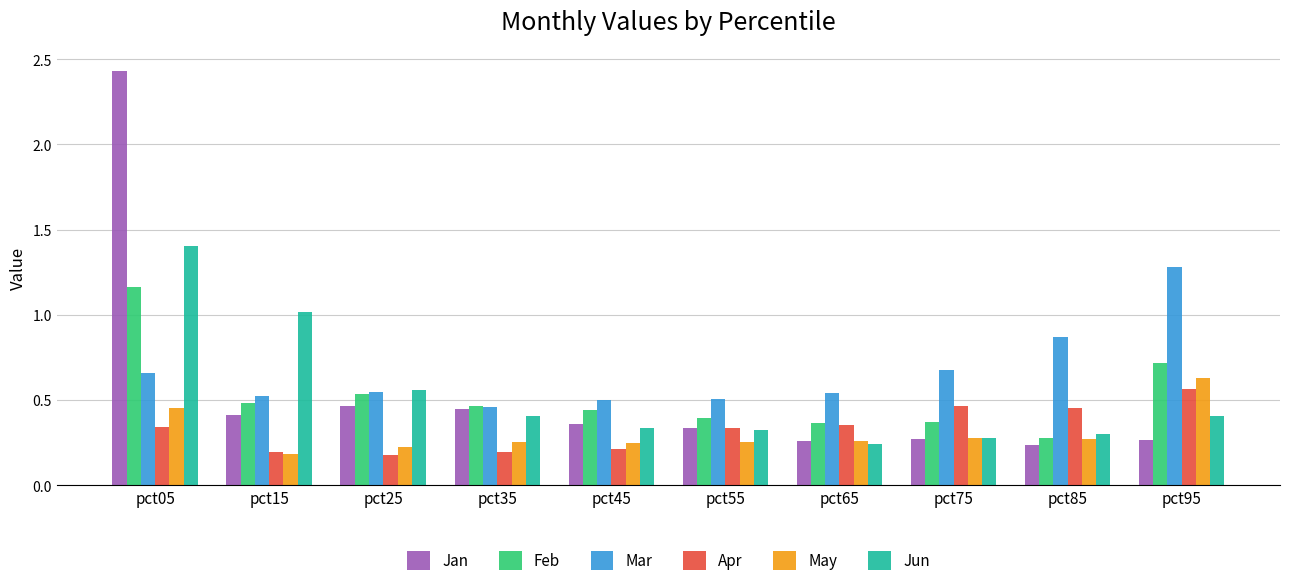

The value of Apr at pct25 is 0.1. True or false?

False